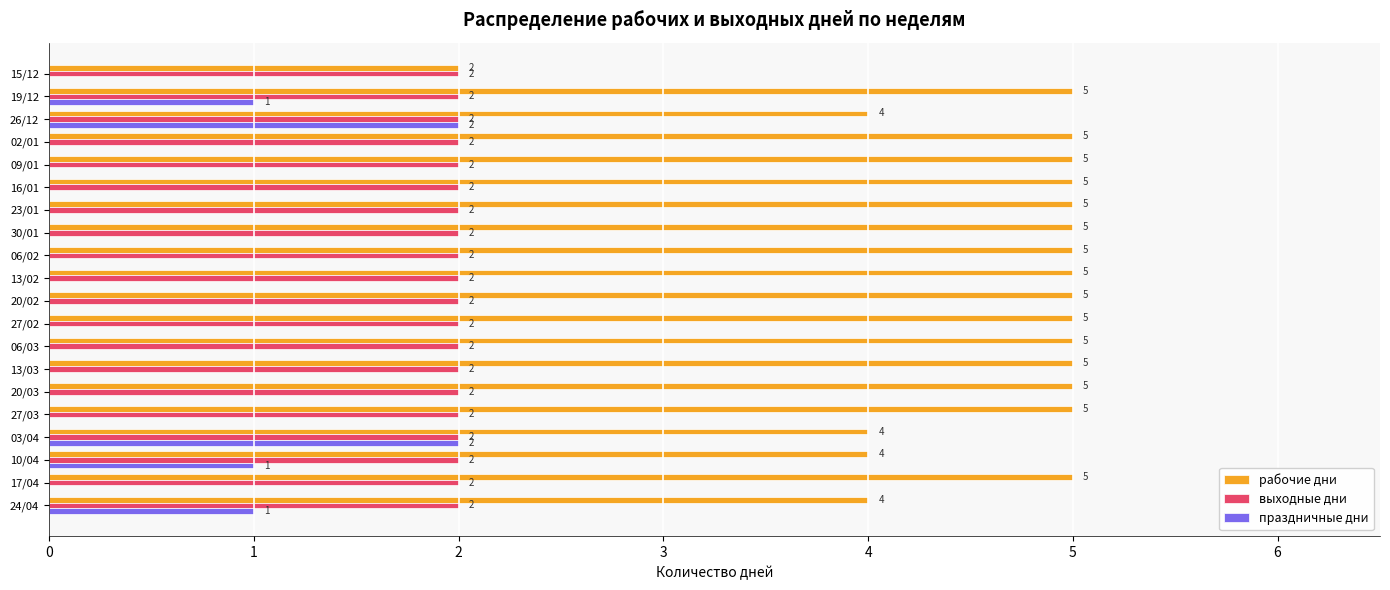

What are all the series names shown in the legend?

рабочие дни, выходные дни, праздничные дни